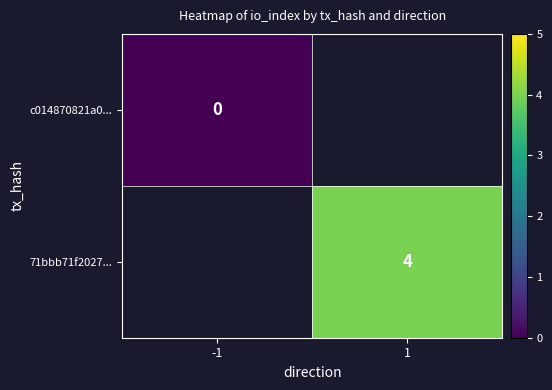

Is it true that 71bbb71f2027... equals 4 at 1?

True